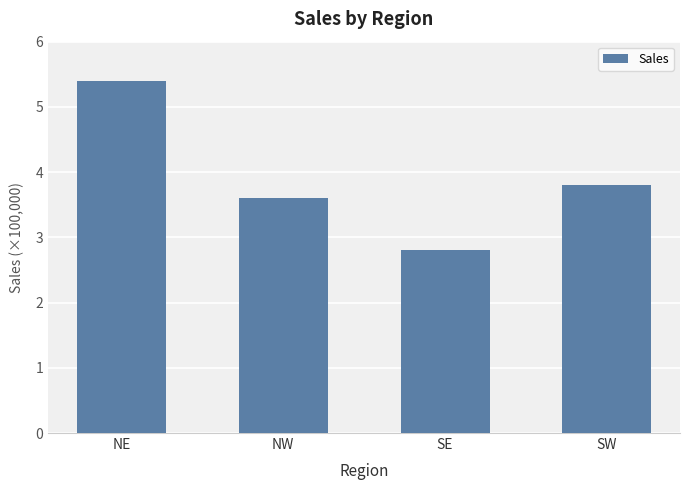

Which category has the highest value across all series?

NE